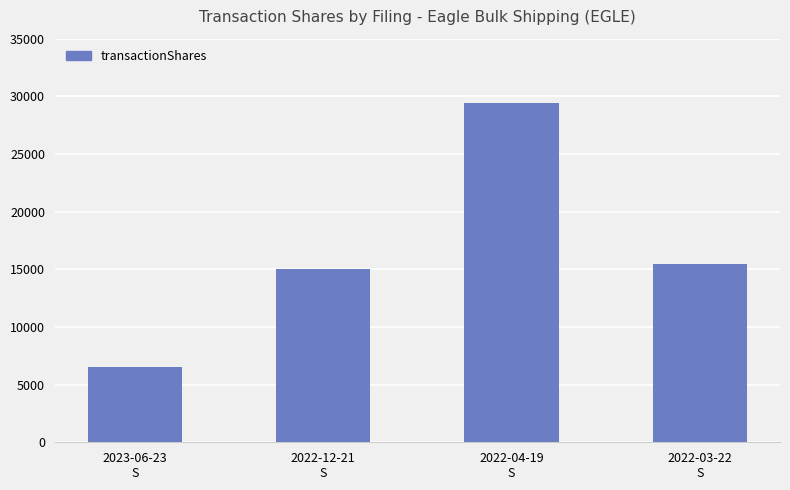

Reading left to right, extract all data points from this chart.

6503	15000	29441	15501